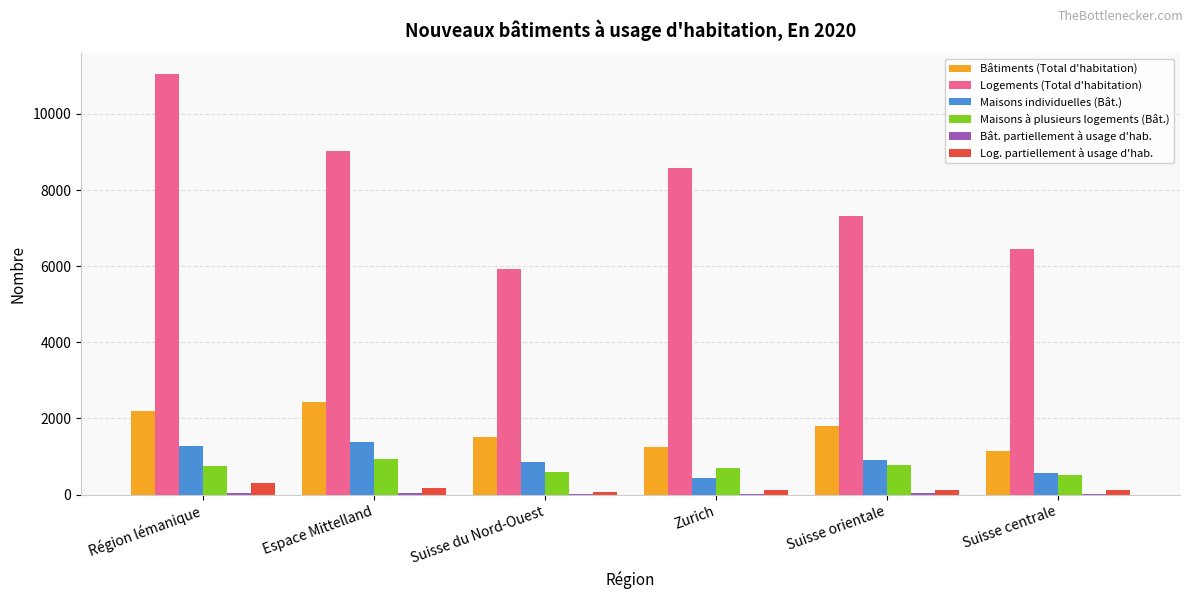

True or false: Bâtiments (Total d'habitation) has a value of 1150 at Suisse centrale.

True